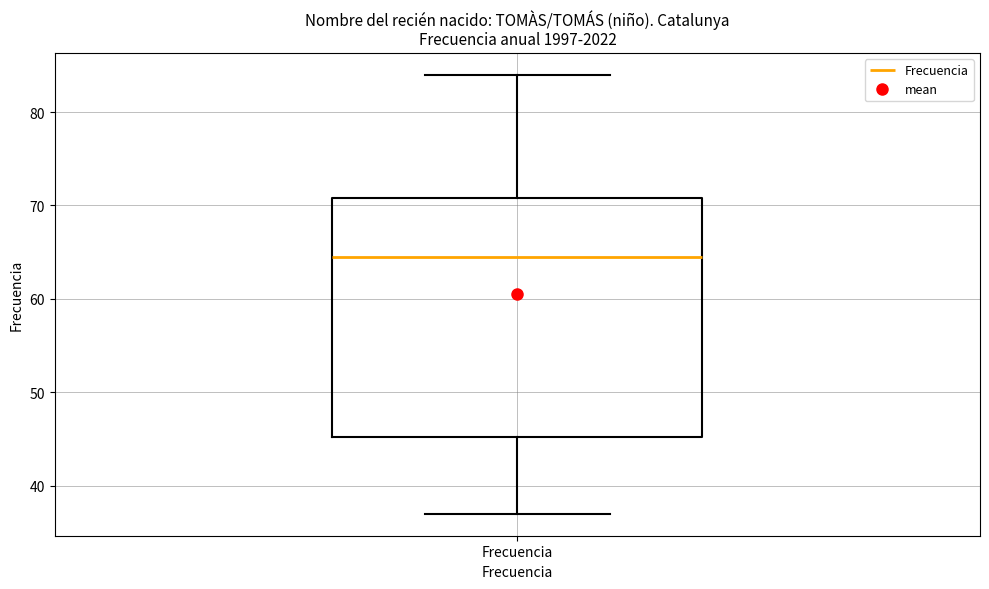

Read this box plot against the y-axis: the position of the median line, the range covered by the box, and the ends of both whiskers. The values are not printed on the chart, so give them approximately, as read against the axis.

median 65, box 45 to 71, whiskers 37 to 84